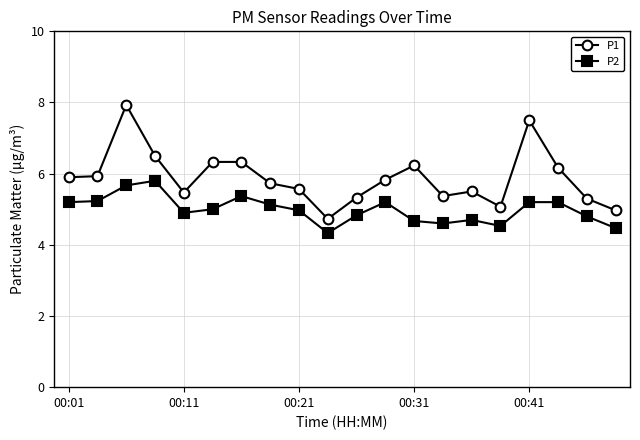

Rank the series by their maximum value, from highest to lowest.

P1, P2